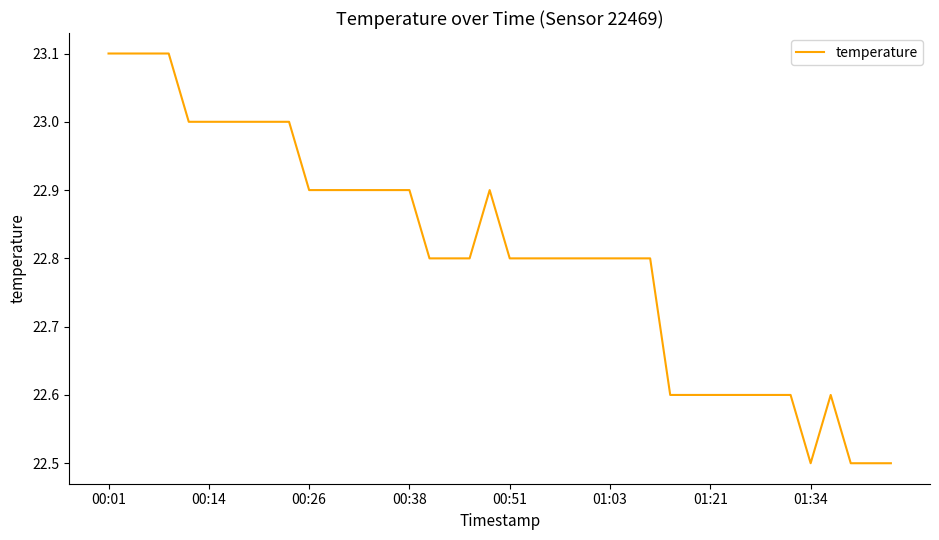

What is the smallest value displayed?

22.5